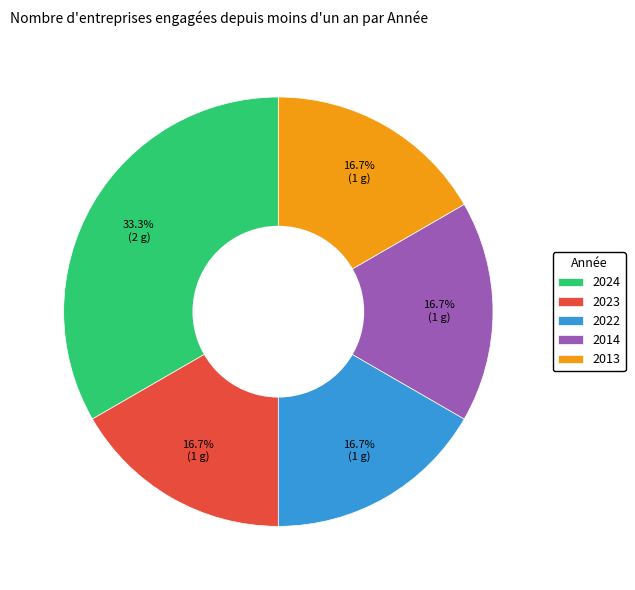

Which category has the biggest portion of the pie?

2024